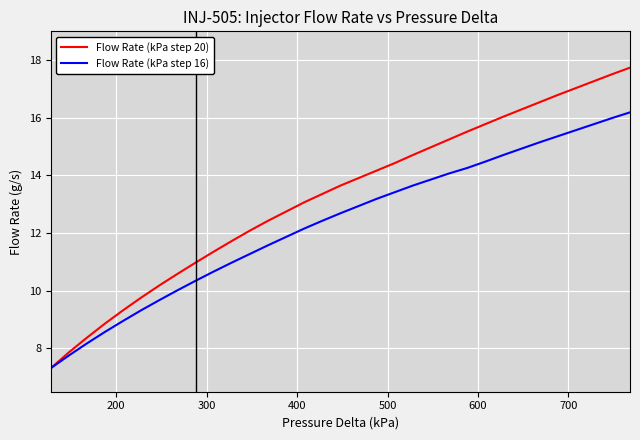

Rank the series by their maximum value, from lowest to highest.

Flow Rate (kPa step 16), Flow Rate (kPa step 20)